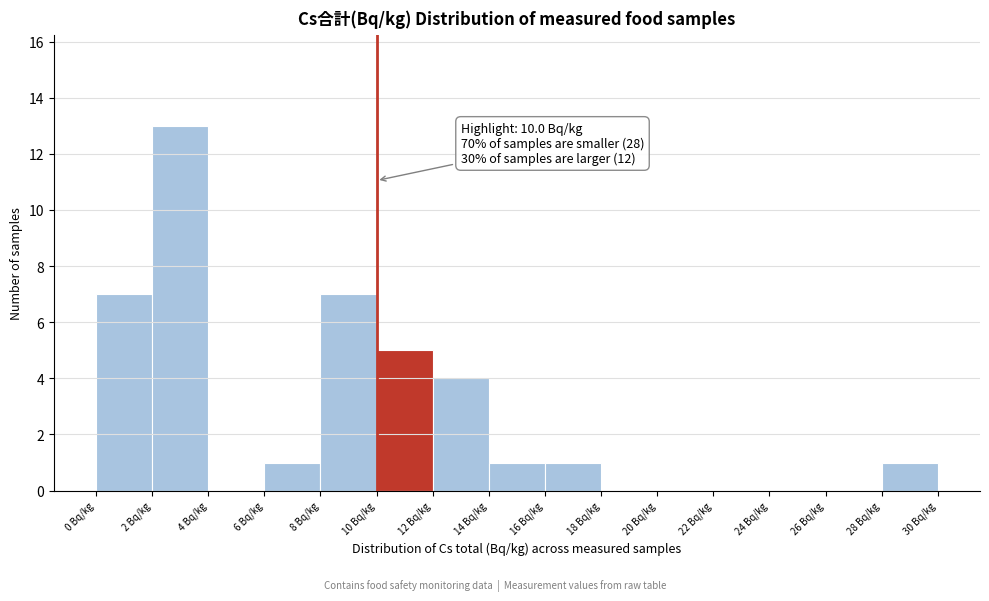

Which range on the x-axis has the tallest bar?

2 to 4